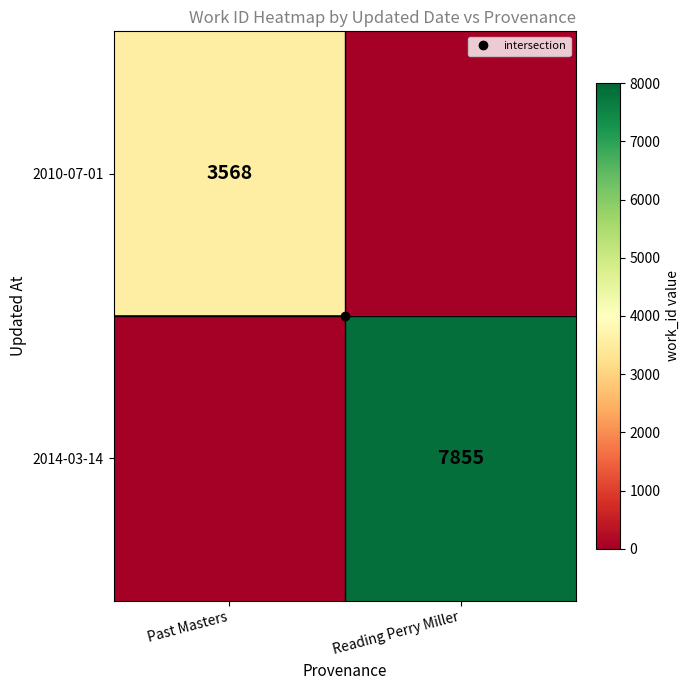

What is the difference between the maximum and minimum values in the 2010-07-01 series?

3568